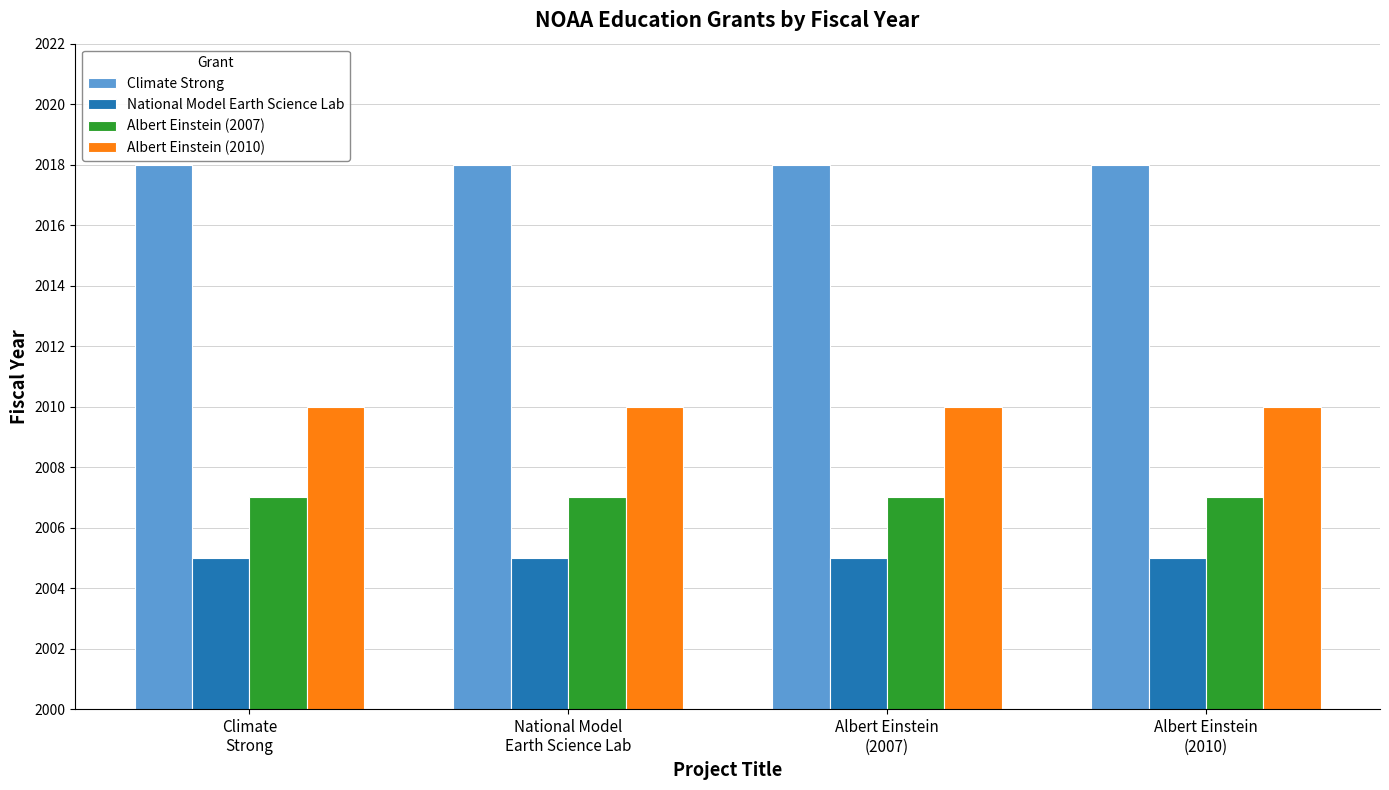

What is the label of the 3rd bar from the right?

National Model
Earth Science Lab